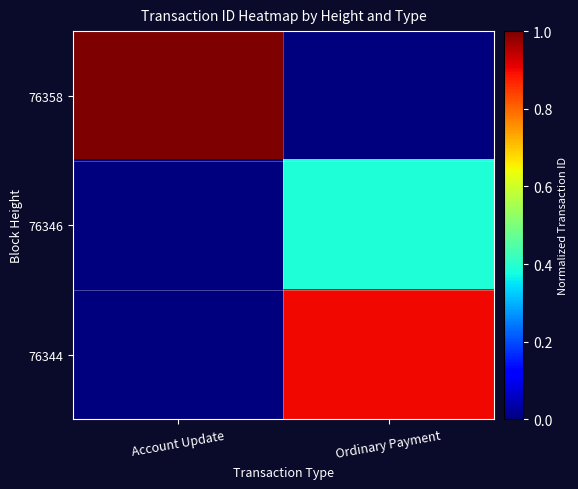

Reading left to right, list all the values displayed in this chart.

76358: Account Update=1.0	Ordinary Payment=0.0
76346: Account Update=0.0	Ordinary Payment=0.4
76344: Account Update=0.0	Ordinary Payment=0.9